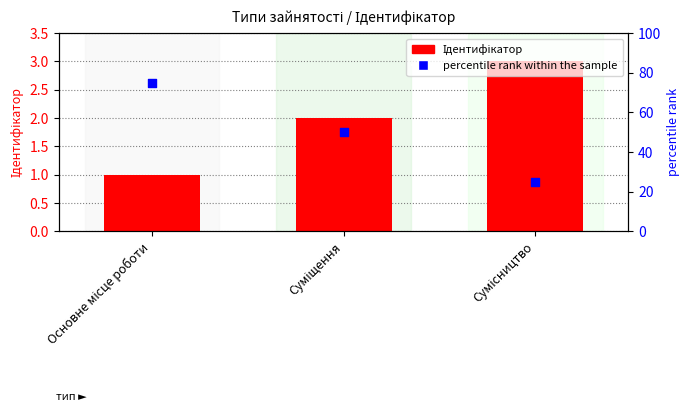

Which series has the largest Y range (max minus min)?

percentile rank within the sample